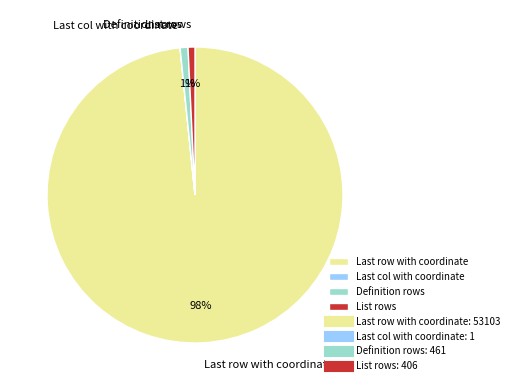

Is it true that List rows is 1% of the pie?

True